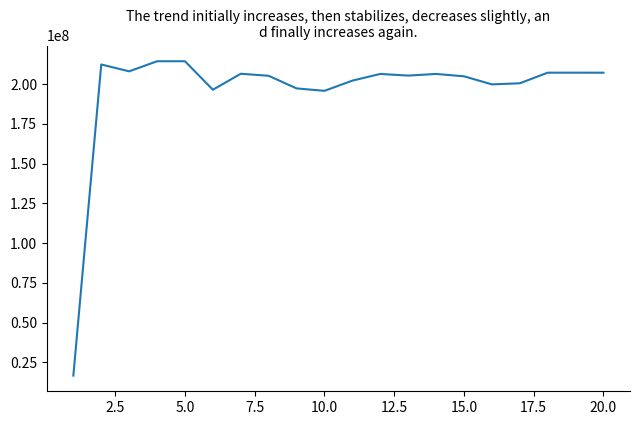

What is the difference between the maximum and minimum values?

197862819